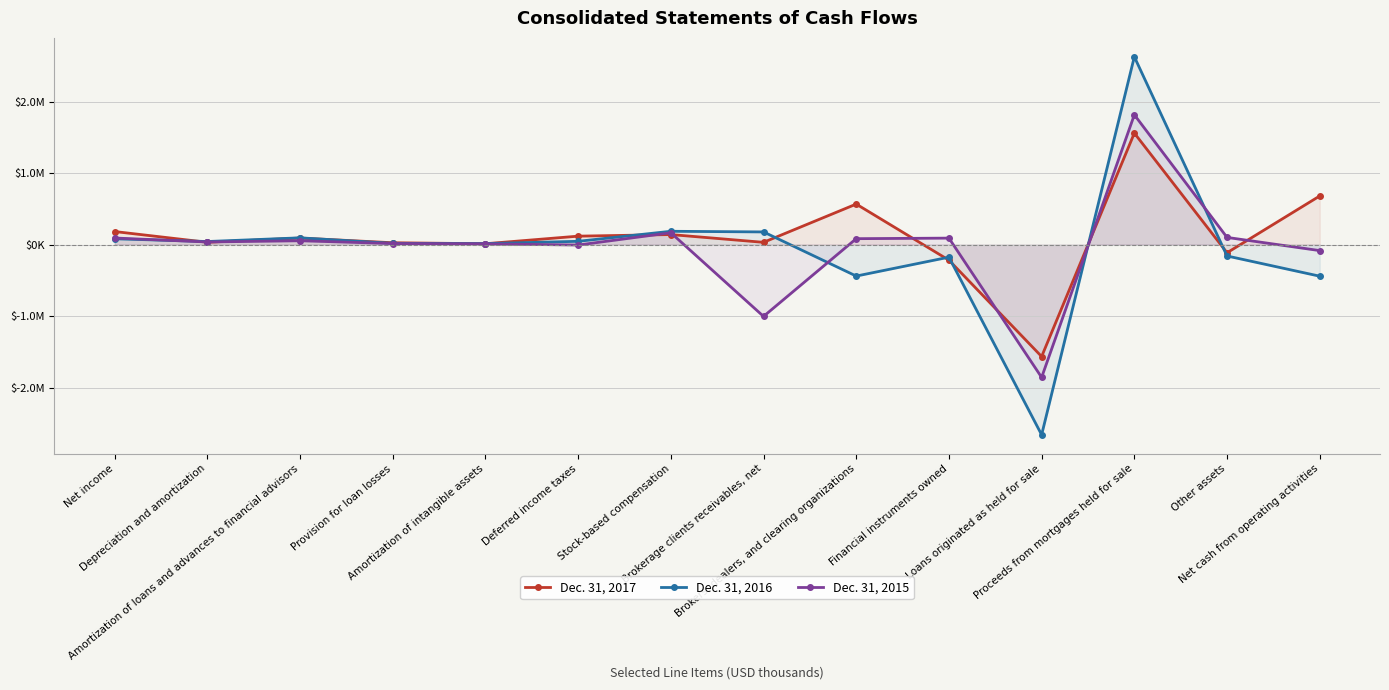

What is the sum of all Dec. 31, 2015 values?

-486194